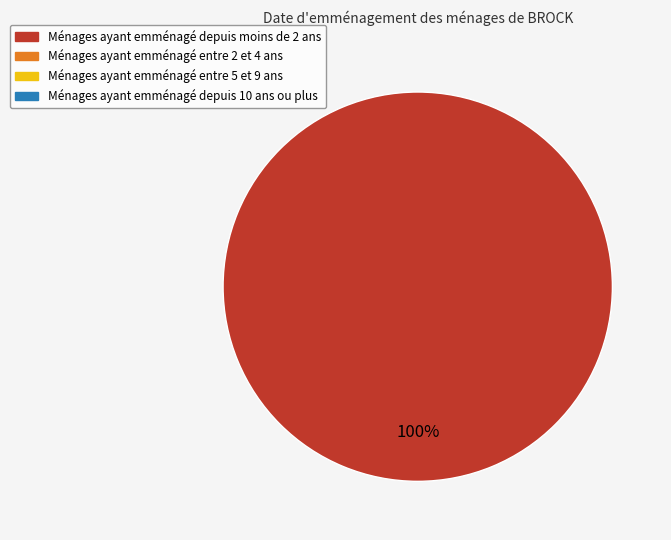

Does any single category account for the majority?

Yes